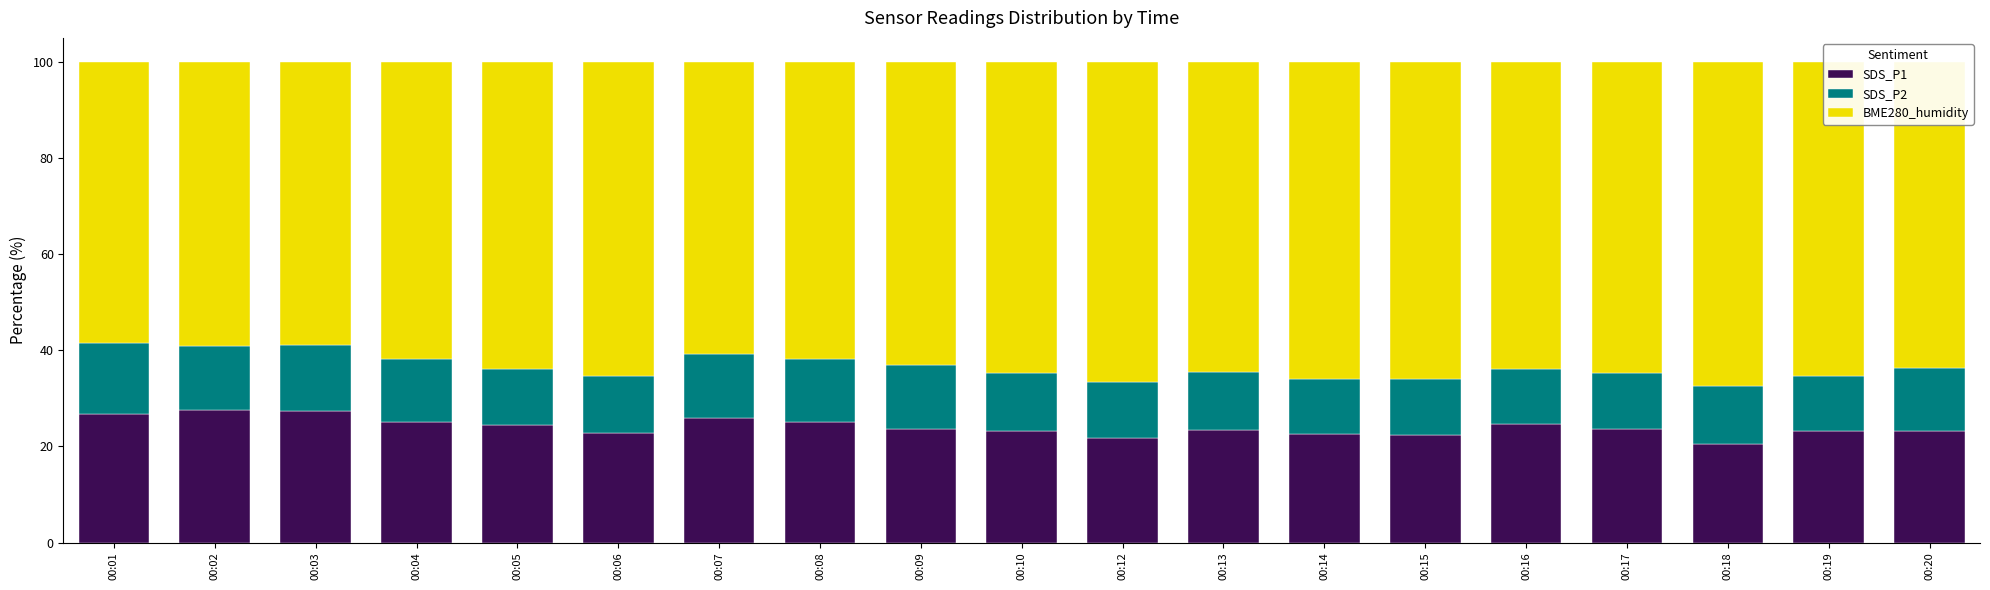

How many bars are there in total?

19